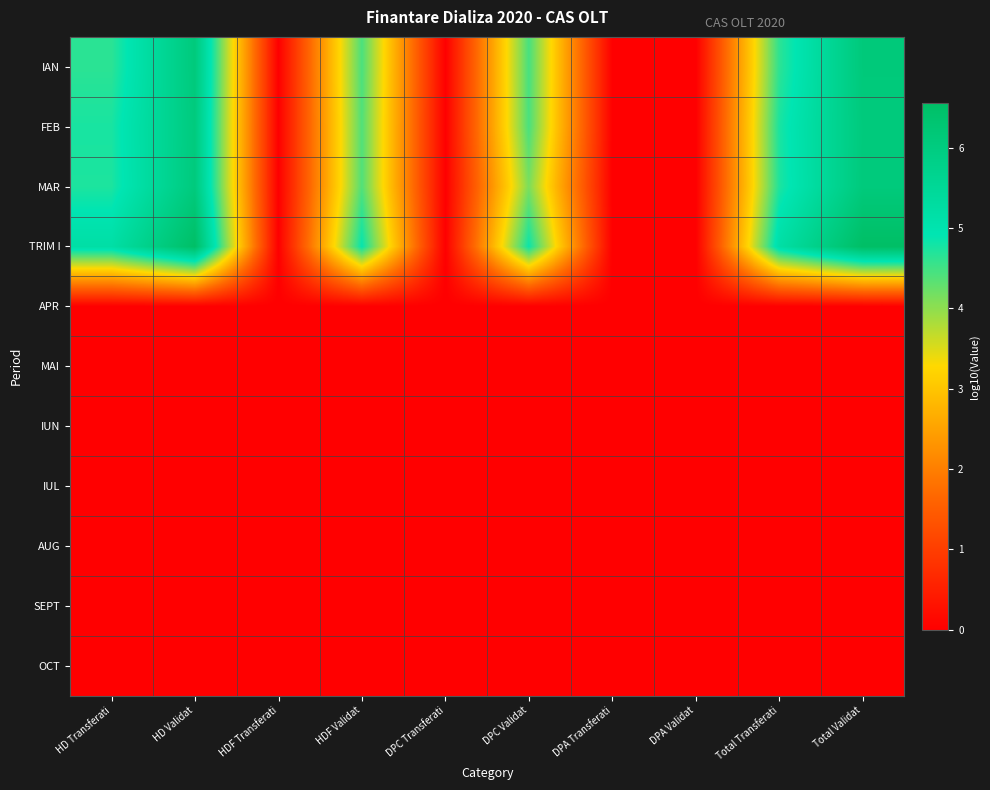

What is the total value across all series at DPC Validat?

17.9